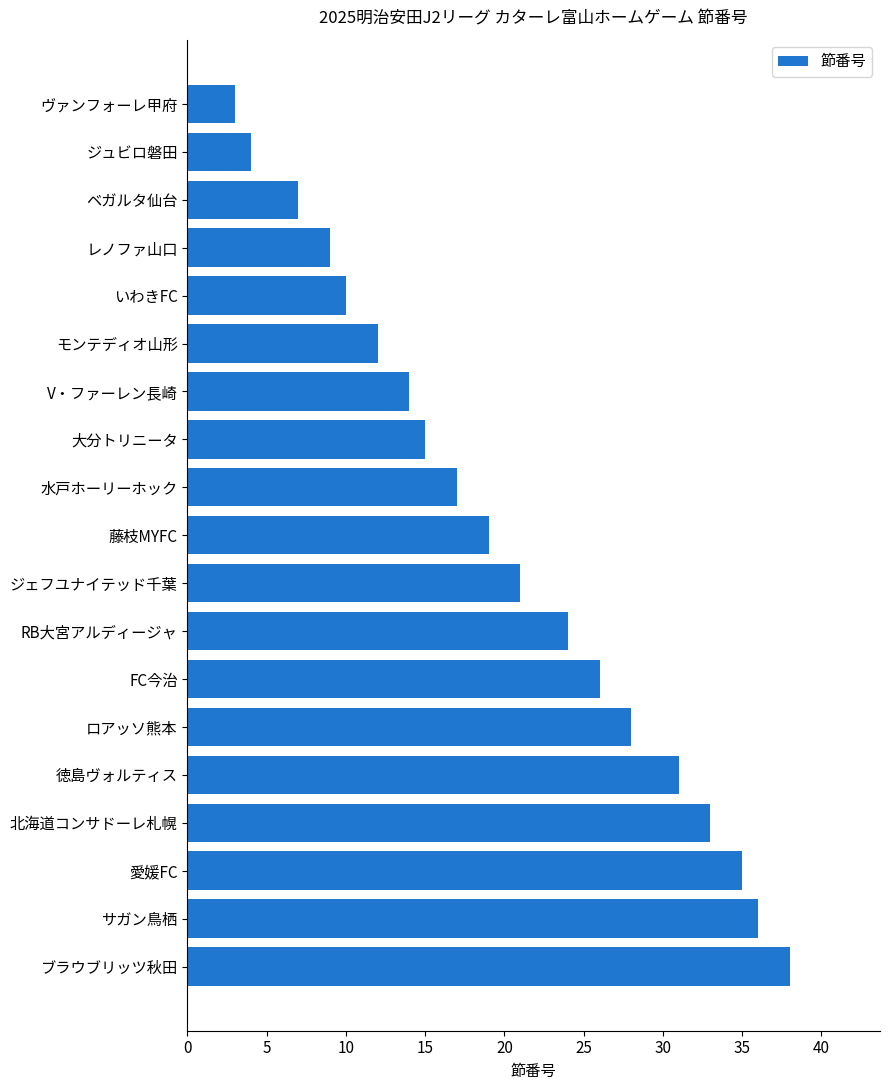

What is the greatest value displayed?

38